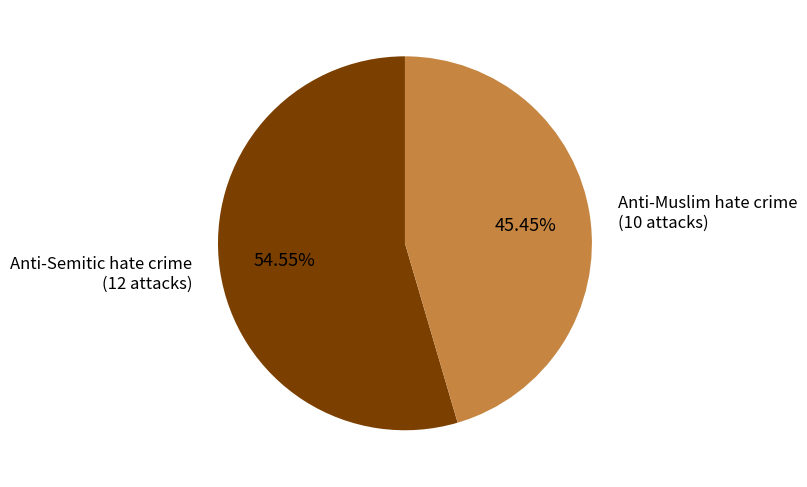

Does any single category account for the majority?

Yes